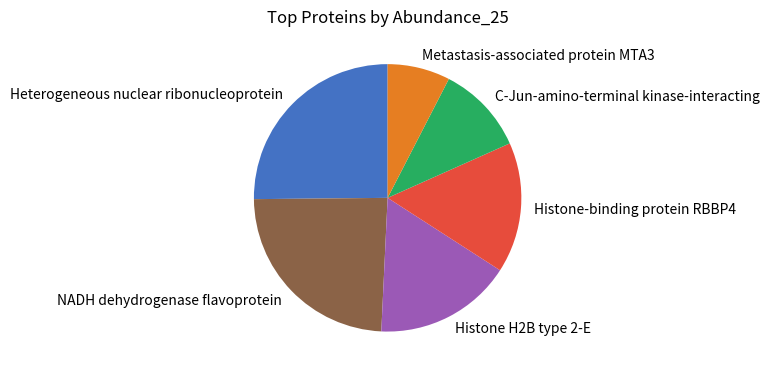

Do Heterogeneous nuclear ribonucleoprotein and C-Jun-amino-terminal kinase-interacting together represent more than half of the pie?

No